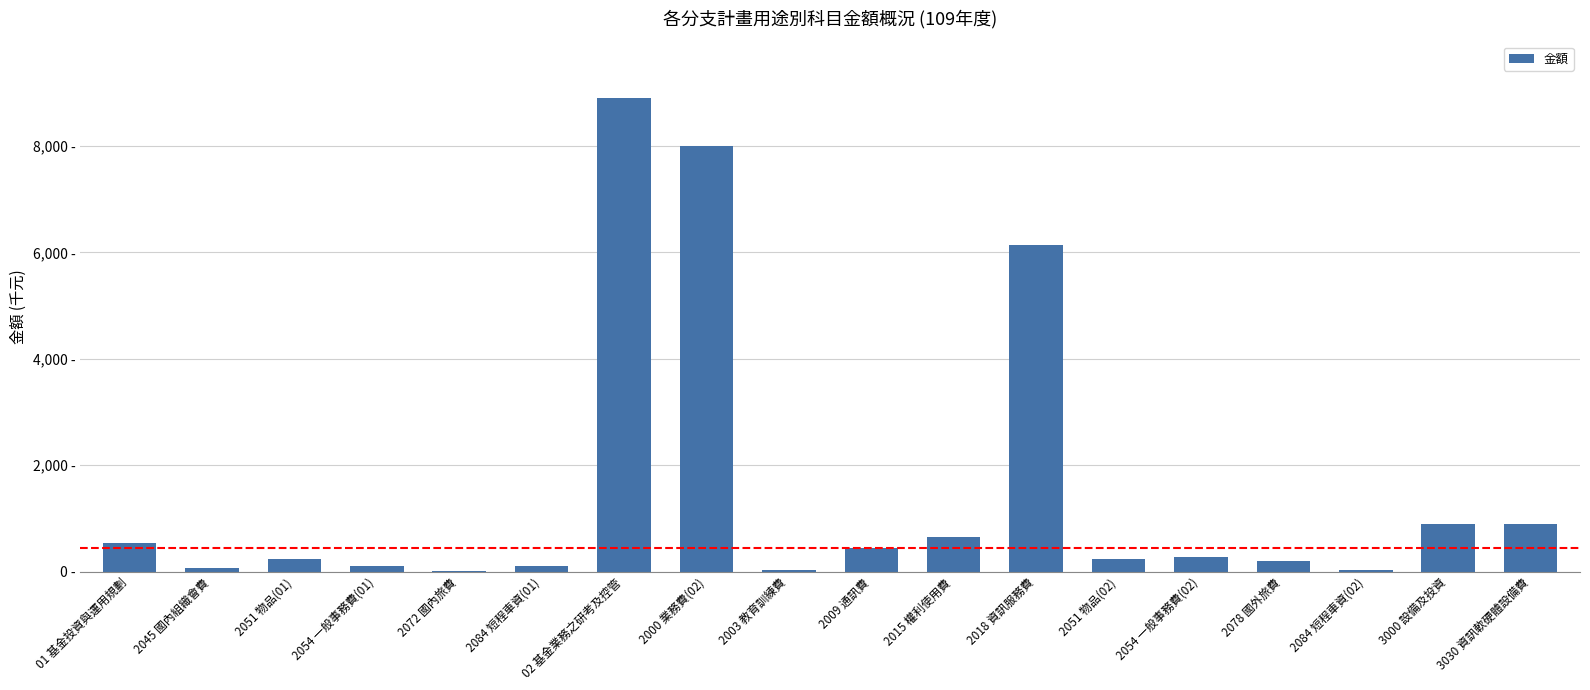

What is the approximate value at 2084 短程車資(01)?

112